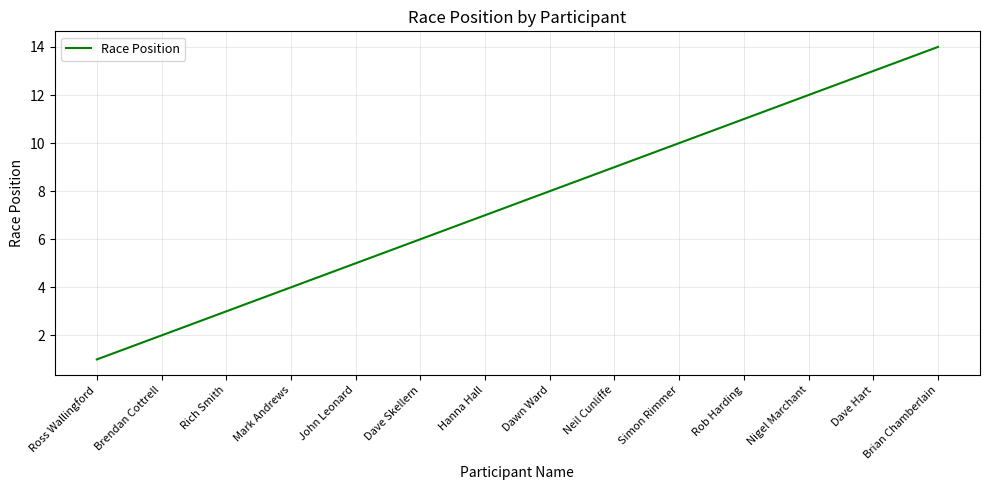

Which category has the highest value across all series?

Brian Chamberlain